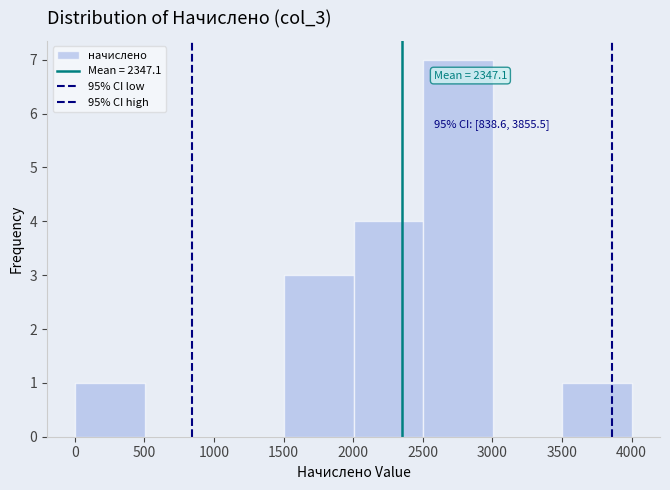

Which range on the x-axis has the tallest bar?

2500 to 3000